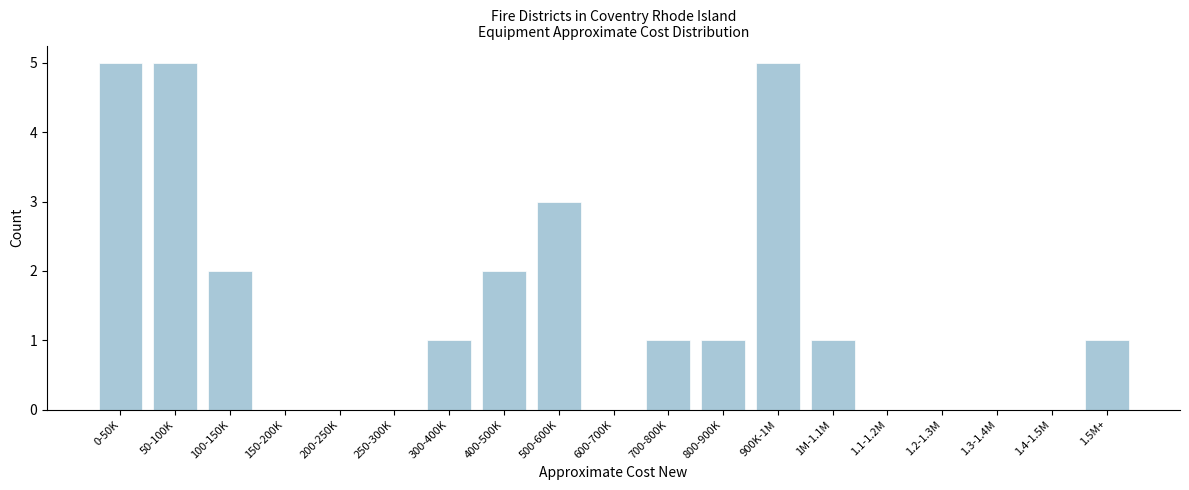

Reading left to right, transcribe all the data shown in this chart.

0-50K=5	50-100K=5	100-150K=2	150-200K=0	200-250K=0	250-300K=0	300-400K=1	400-500K=2	500-600K=3	600-700K=0	700-800K=1	800-900K=1	900K-1M=5	1M-1.1M=1	1.1-1.2M=0	1.2-1.3M=0	1.3-1.4M=0	1.4-1.5M=0	1.5M+=1